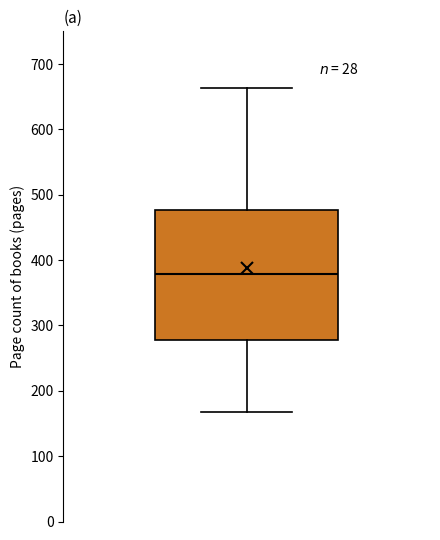

Where does the upper whisker of the box end on the y-axis? The values are not printed on the chart, so give them approximately, as read against the axis.

660